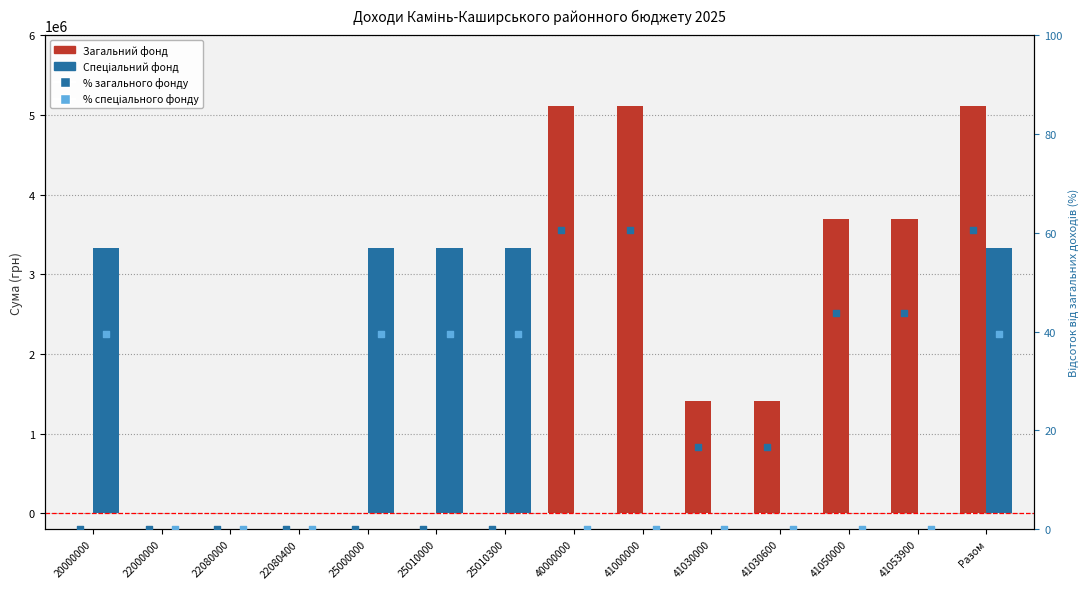

Is the value of Спеціальний фонд (%) at 41050000 greater than the value of Загальний фонд at 41000000?

No